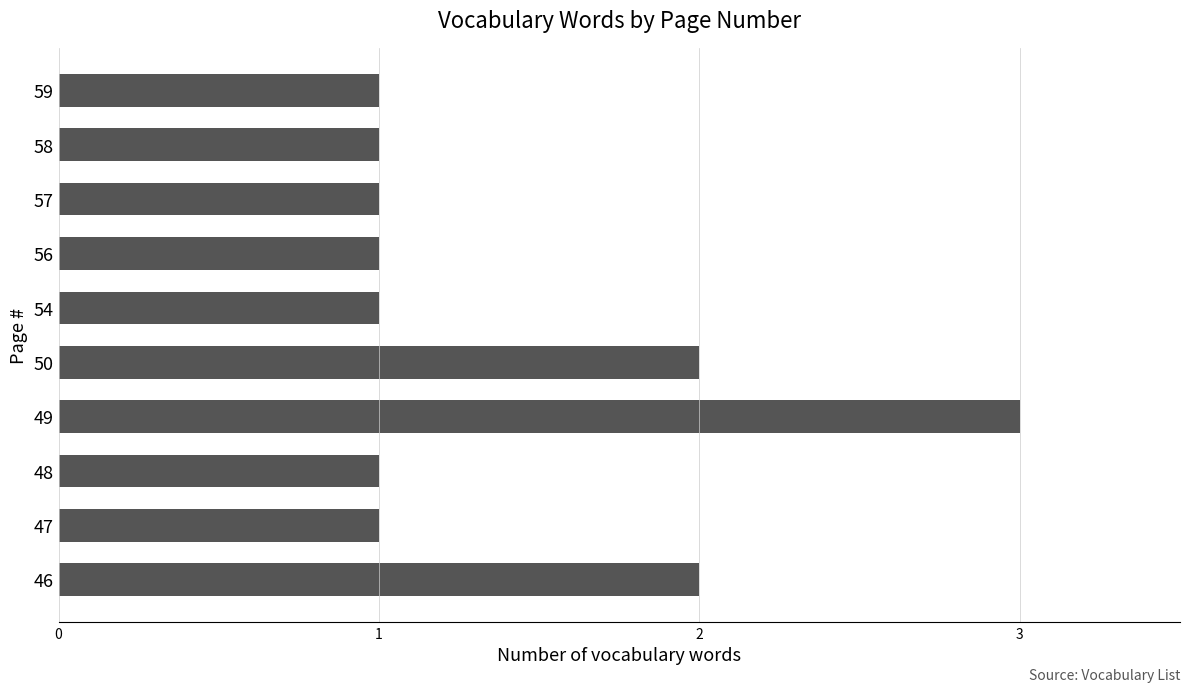

Between 50 and 49, which is larger?

49